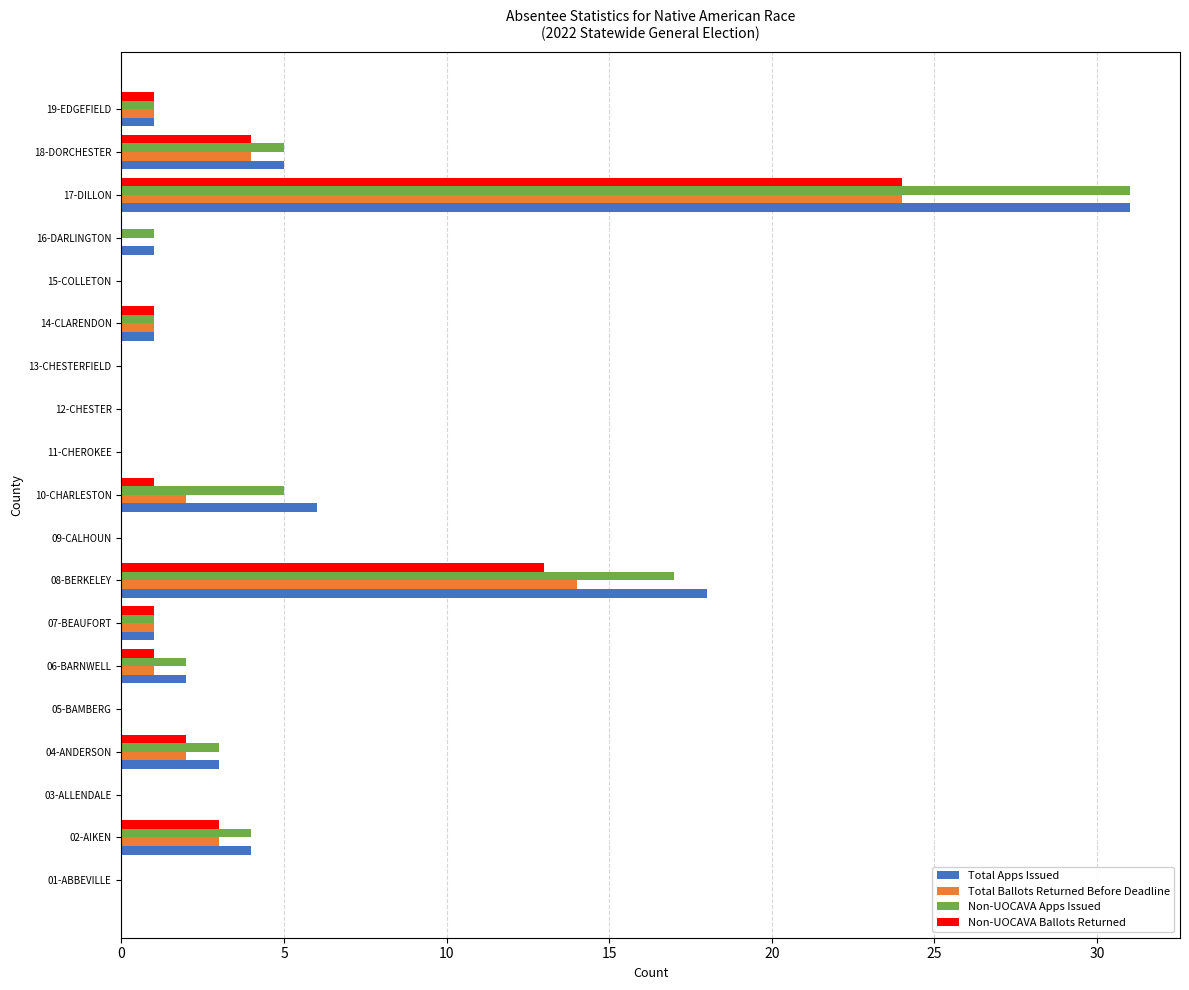

Which series changed the most between 05-BAMBERG and 10-CHARLESTON?

Total Apps Issued